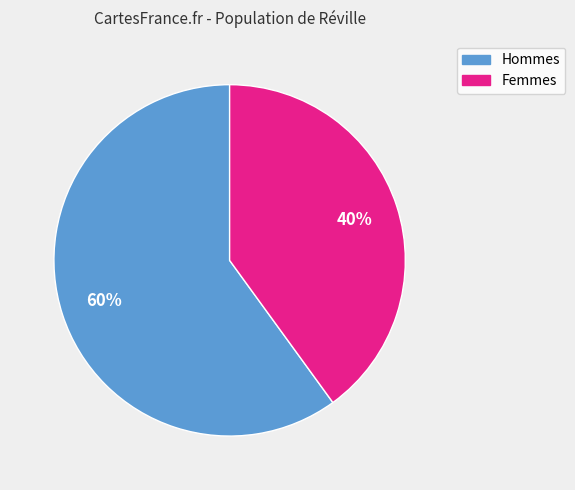

How many slices are in this pie chart?

2